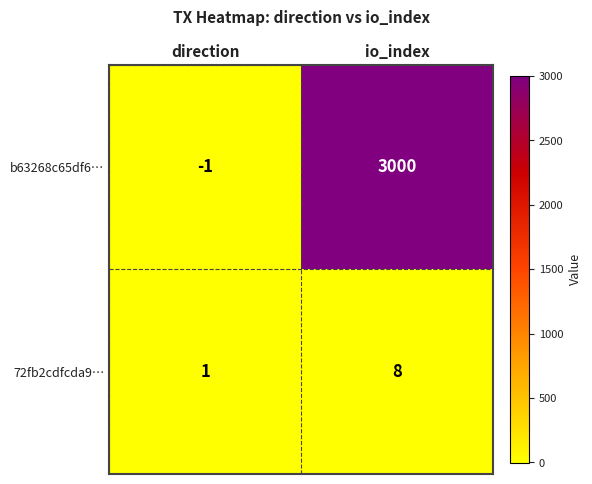

What value does the b63268c65df6… series have at io_index, to the nearest 10?

3000